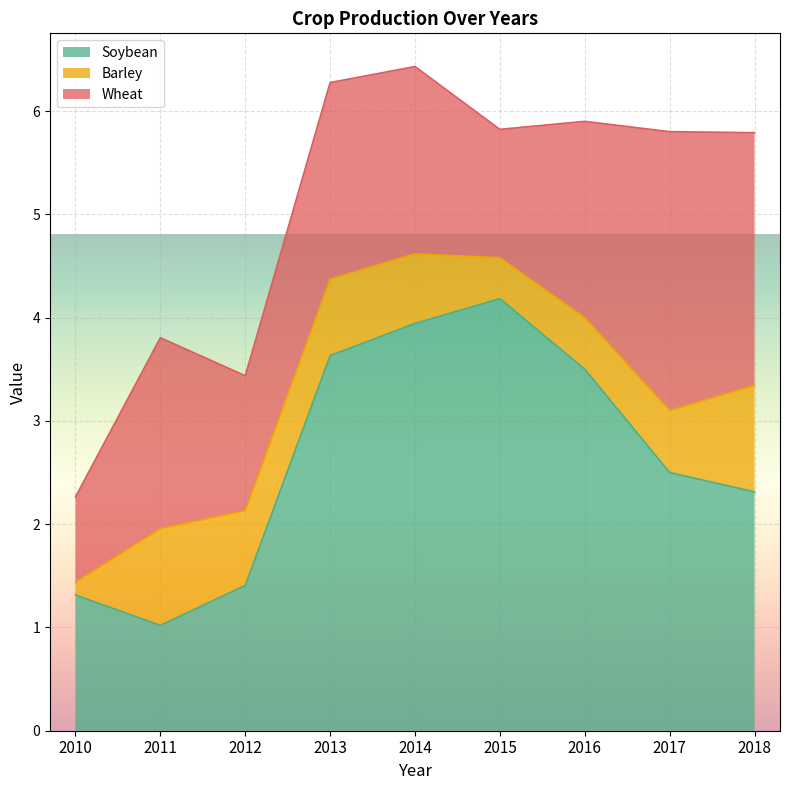

What is the difference between the maximum and minimum values in the Barley series?

0.9